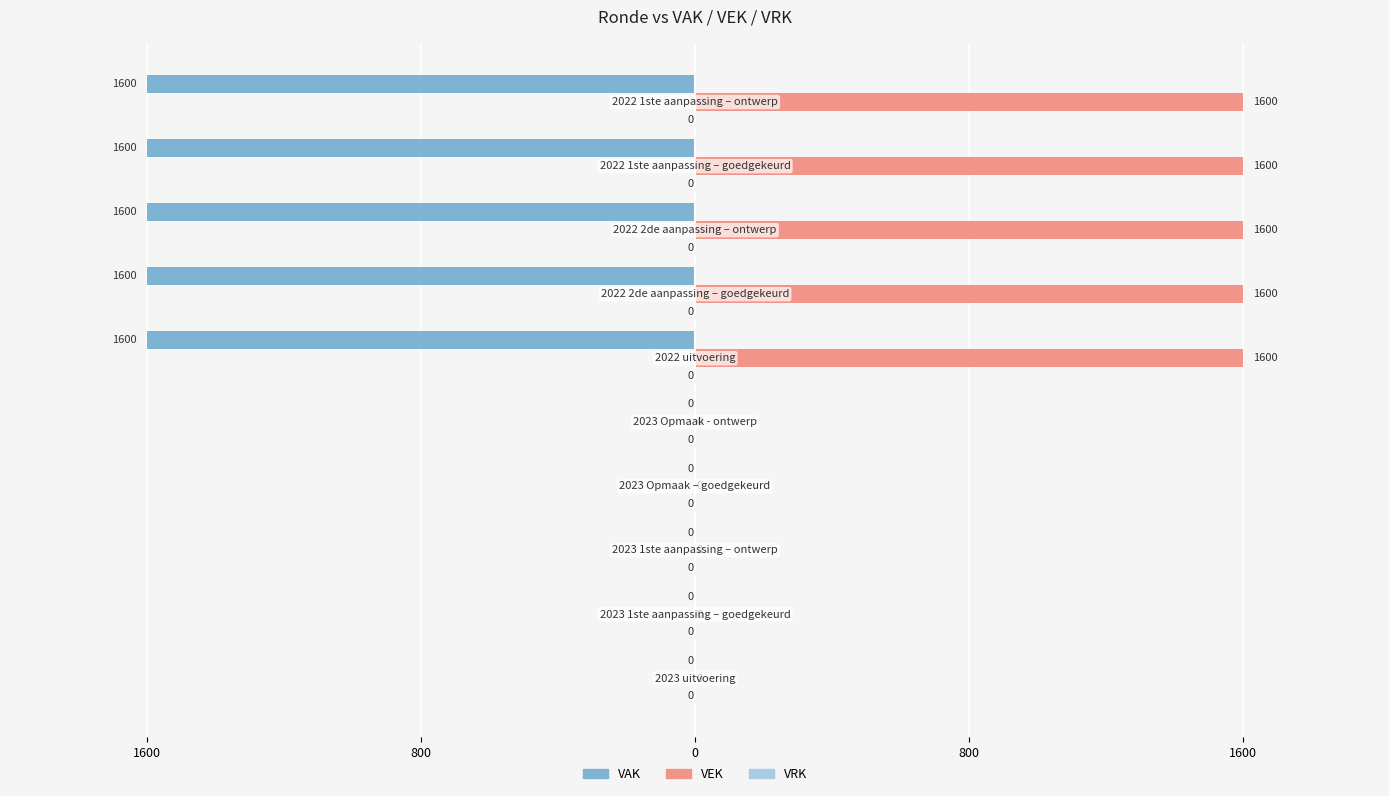

What is the difference between the maximum and second lowest values in the VEK series?

1600.0